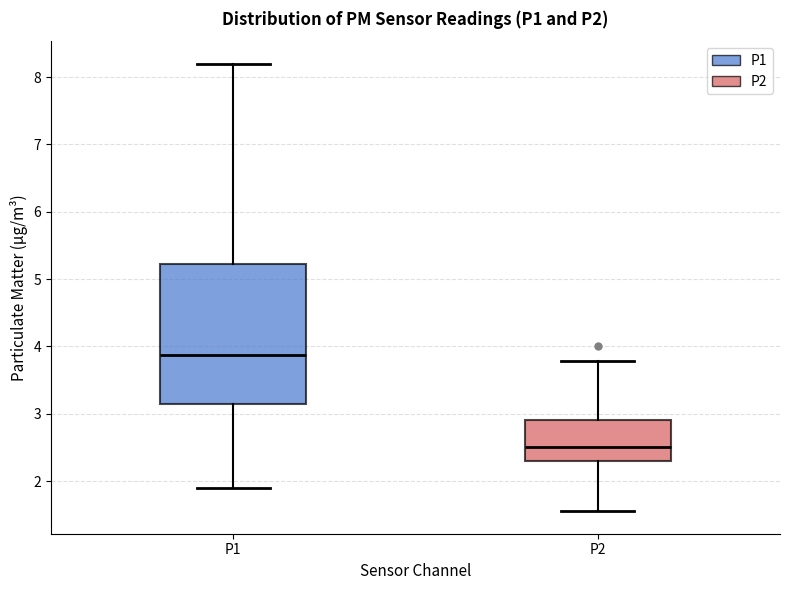

Reading left to right, read every box against the y-axis: the position of its median line, the range the box covers, and the ends of its whiskers. The values are not printed on the chart, so give them approximately, as read against the axis.

P1: median 3.9, box 3.1 to 5.2, whiskers 1.9 to 8.2
P2: median 2.5, box 2.3 to 2.9, whiskers 1.6 to 3.8